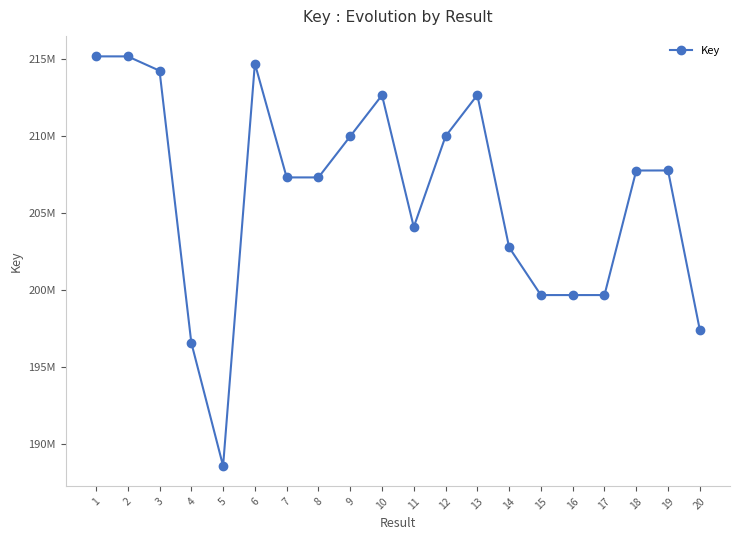

Approximately how many times larger is the value at 19 compared to 15?

1.0